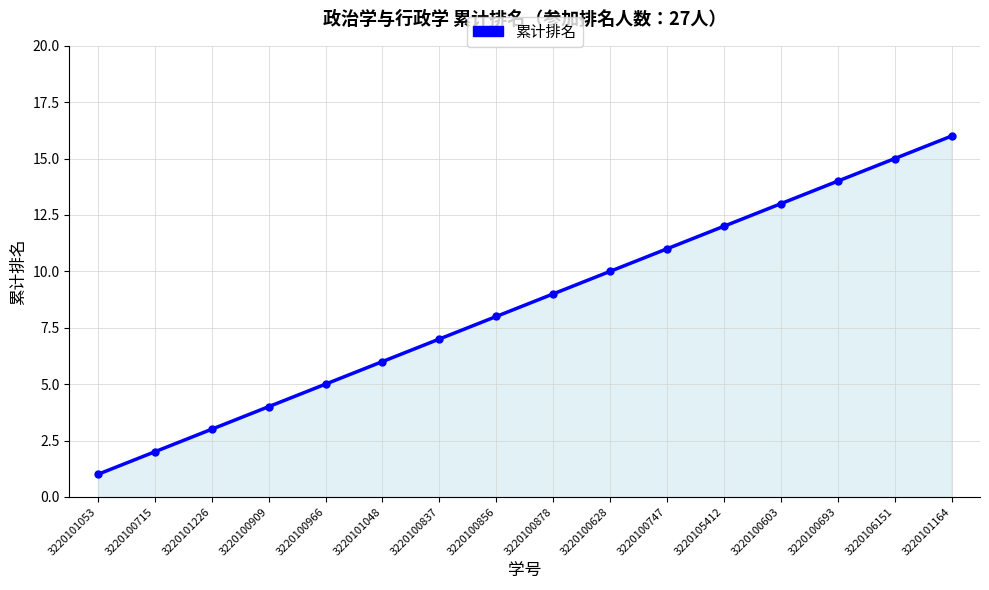

What is the difference between the maximum and minimum values?

15